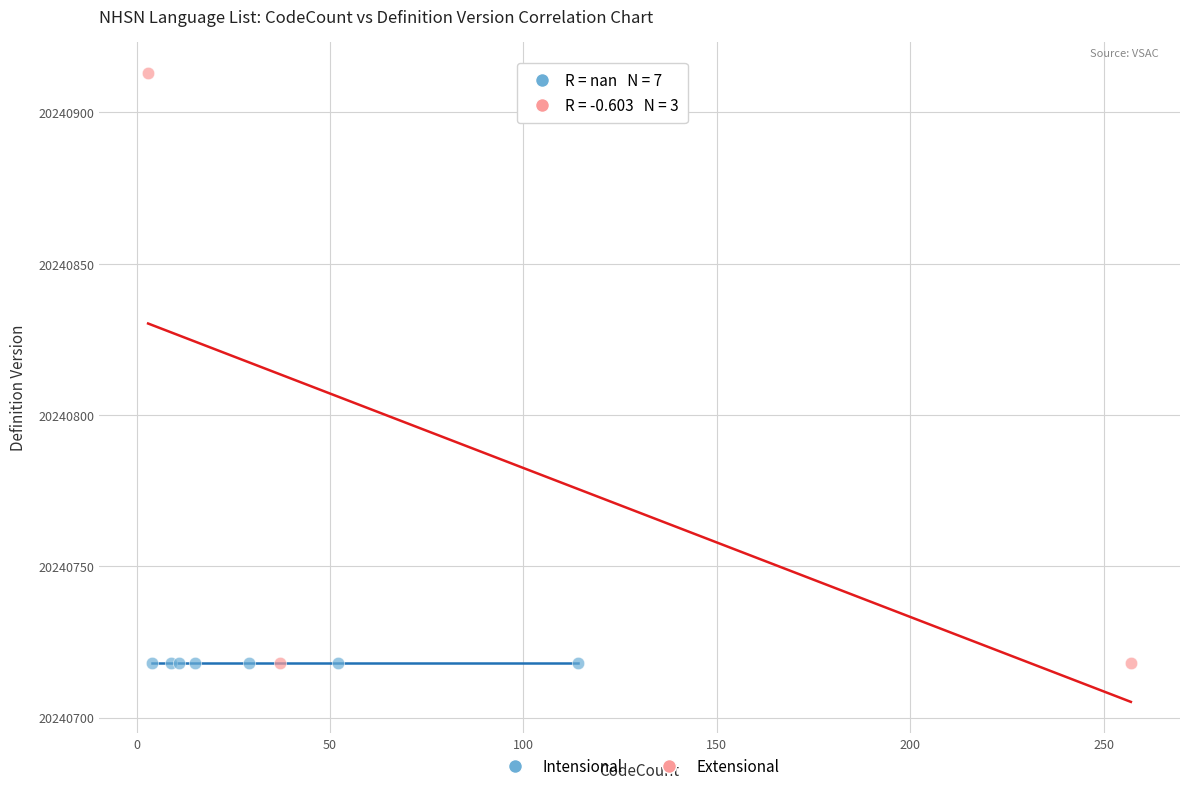

Which series reaches the maximum Y coordinate?

Extensional